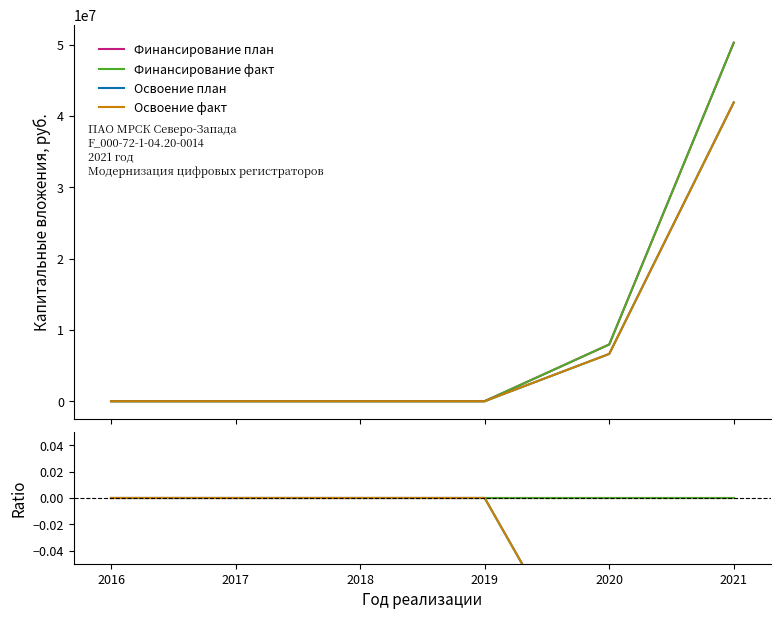

True or false: Финансирование факт and Освоение факт intersect in this chart.

False